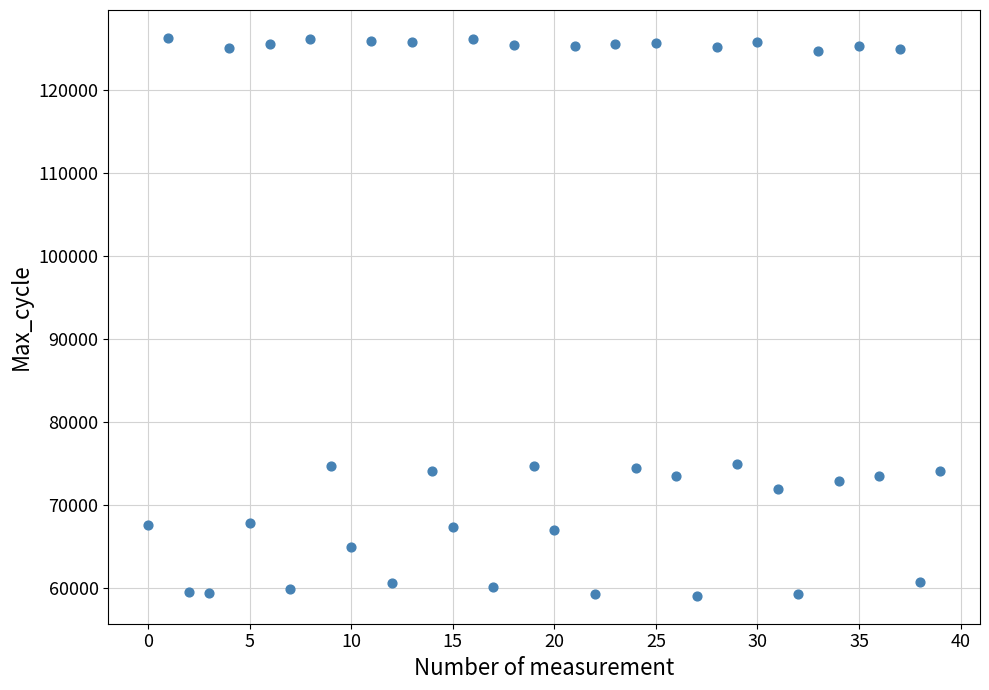

What is the range of Y values (max minus min)?

67177